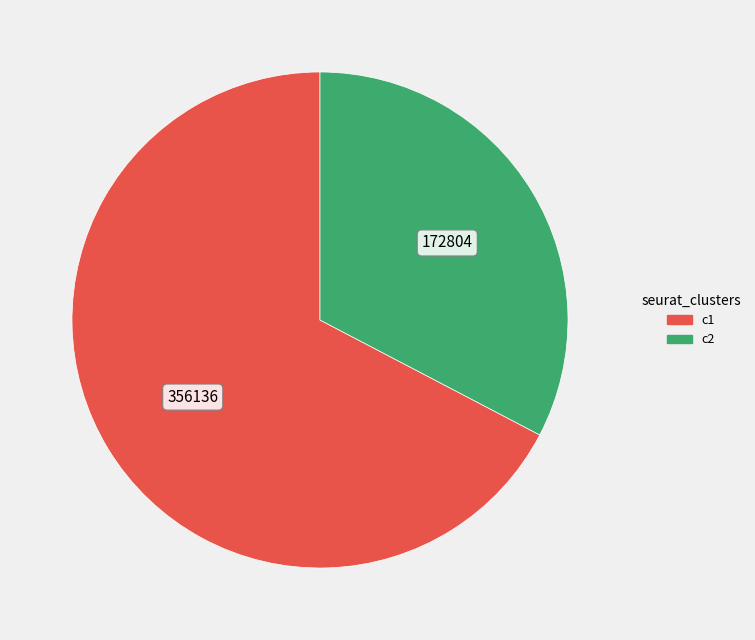

Is there any slice that represents more than half of the pie?

Yes